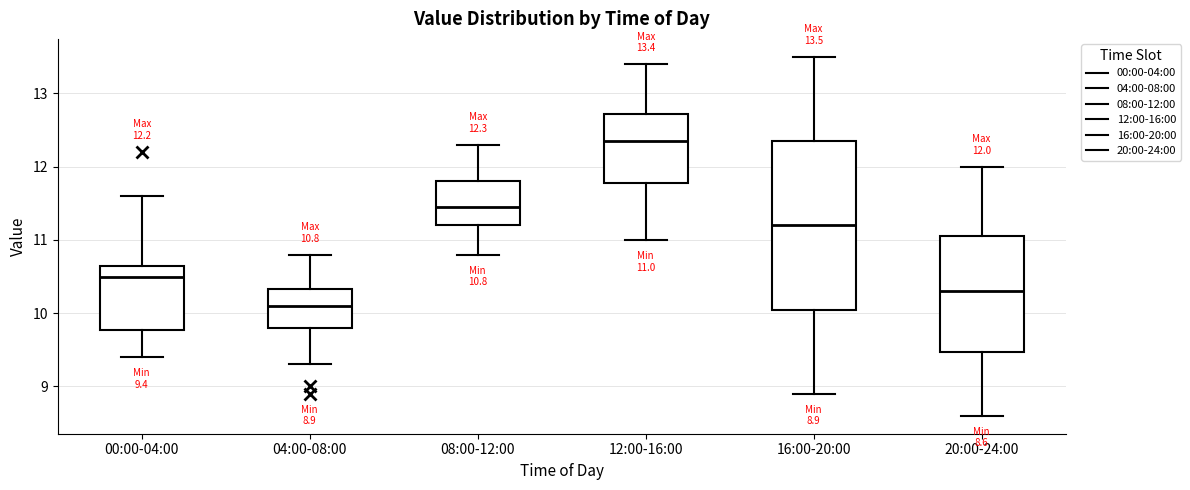

Comparing the boxes themselves (not the whiskers), which one is the tallest?

16:00-20:00